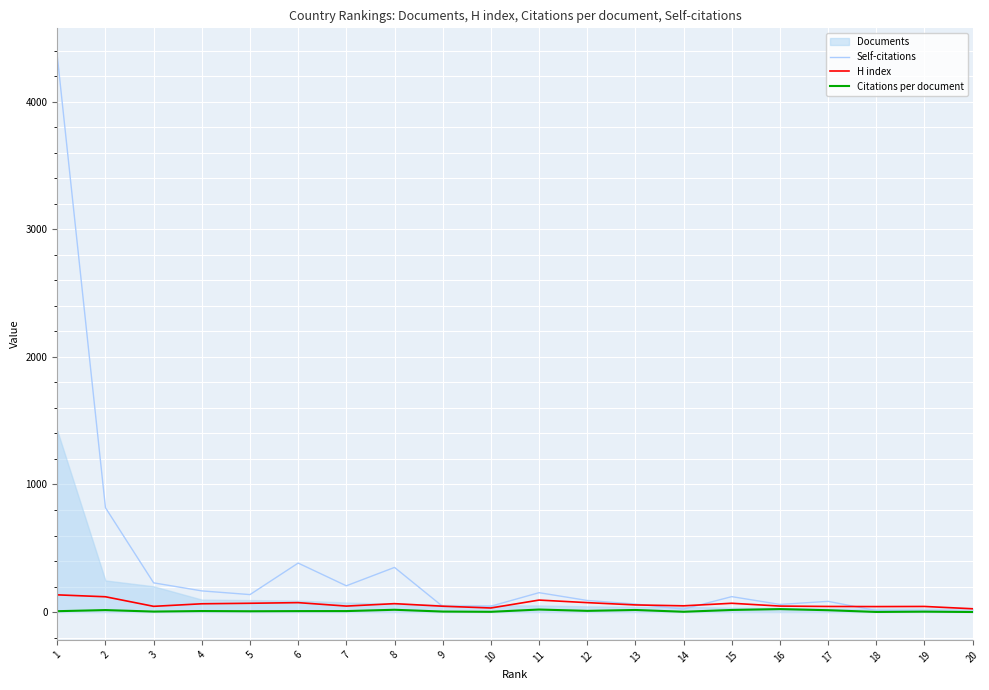

True or false: H index and Citations per document intersect in this chart.

False